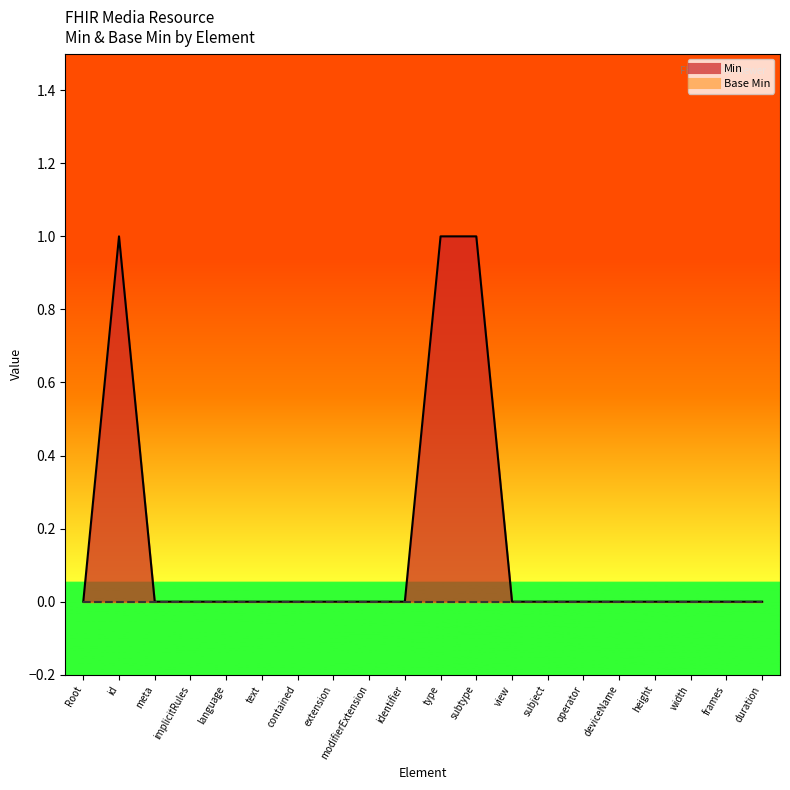

Reading right to left, what are all the values shown in this chart?

Min_line: duration=0	frames=0	width=0	height=0	deviceName=0	operator=0	subject=0	view=0	subtype=1	type=1	identifier=0	modifierExtension=0	extension=0	contained=0	text=0	language=0	implicitRules=0	meta=0	id=1	Root=0
Base Min_line: duration=0	frames=0	width=0	height=0	deviceName=0	operator=0	subject=0	view=0	subtype=0	type=0	identifier=0	modifierExtension=0	extension=0	contained=0	text=0	language=0	implicitRules=0	meta=0	id=0	Root=0